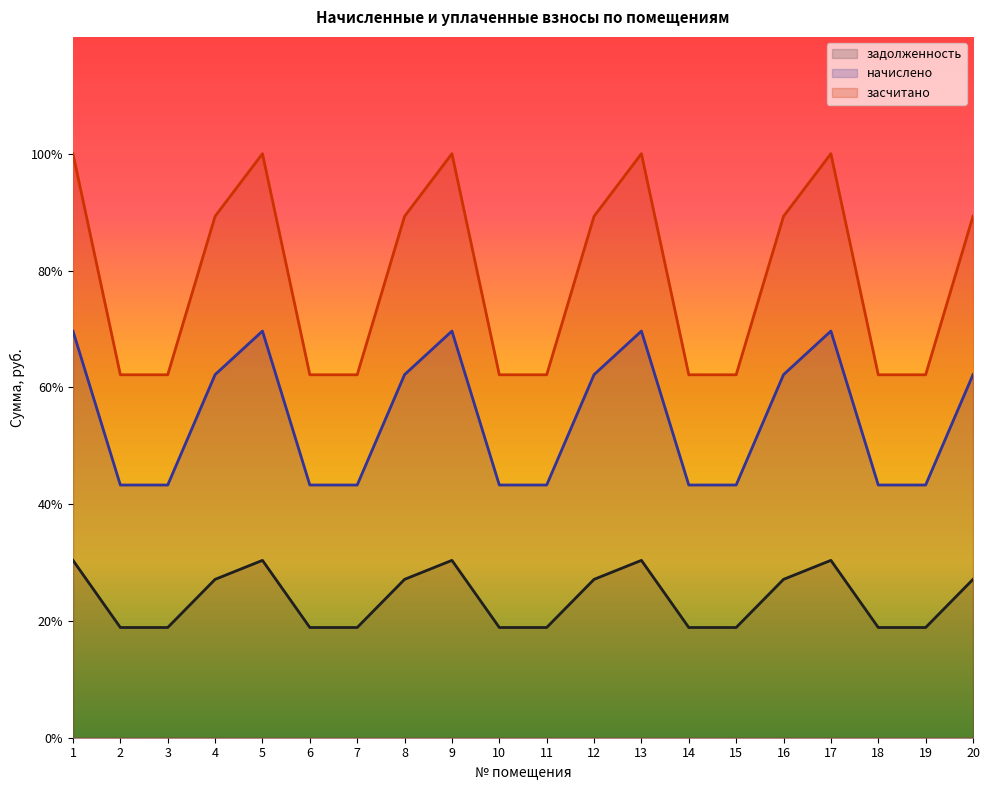

True or false: начислено has a value of 1.0 at 4.

False